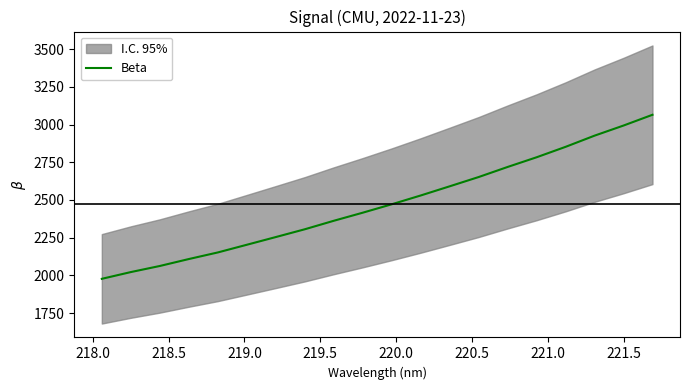

Reading left to right, transcribe all the data shown in this chart.

1977.1	2021.8	2062.2	2108.2	2152.0	2202.9	2254.0	2305.7	2362.0	2415.6	2471.4	2529.8	2590.6	2652.1	2718.9	2783.1	2852.2	2926.4	2993.4	3064.8